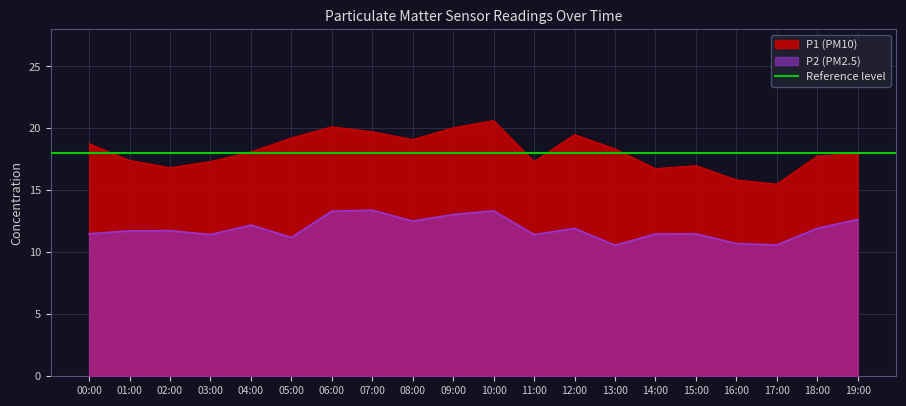

What is the average value of the P2 series?

11.9